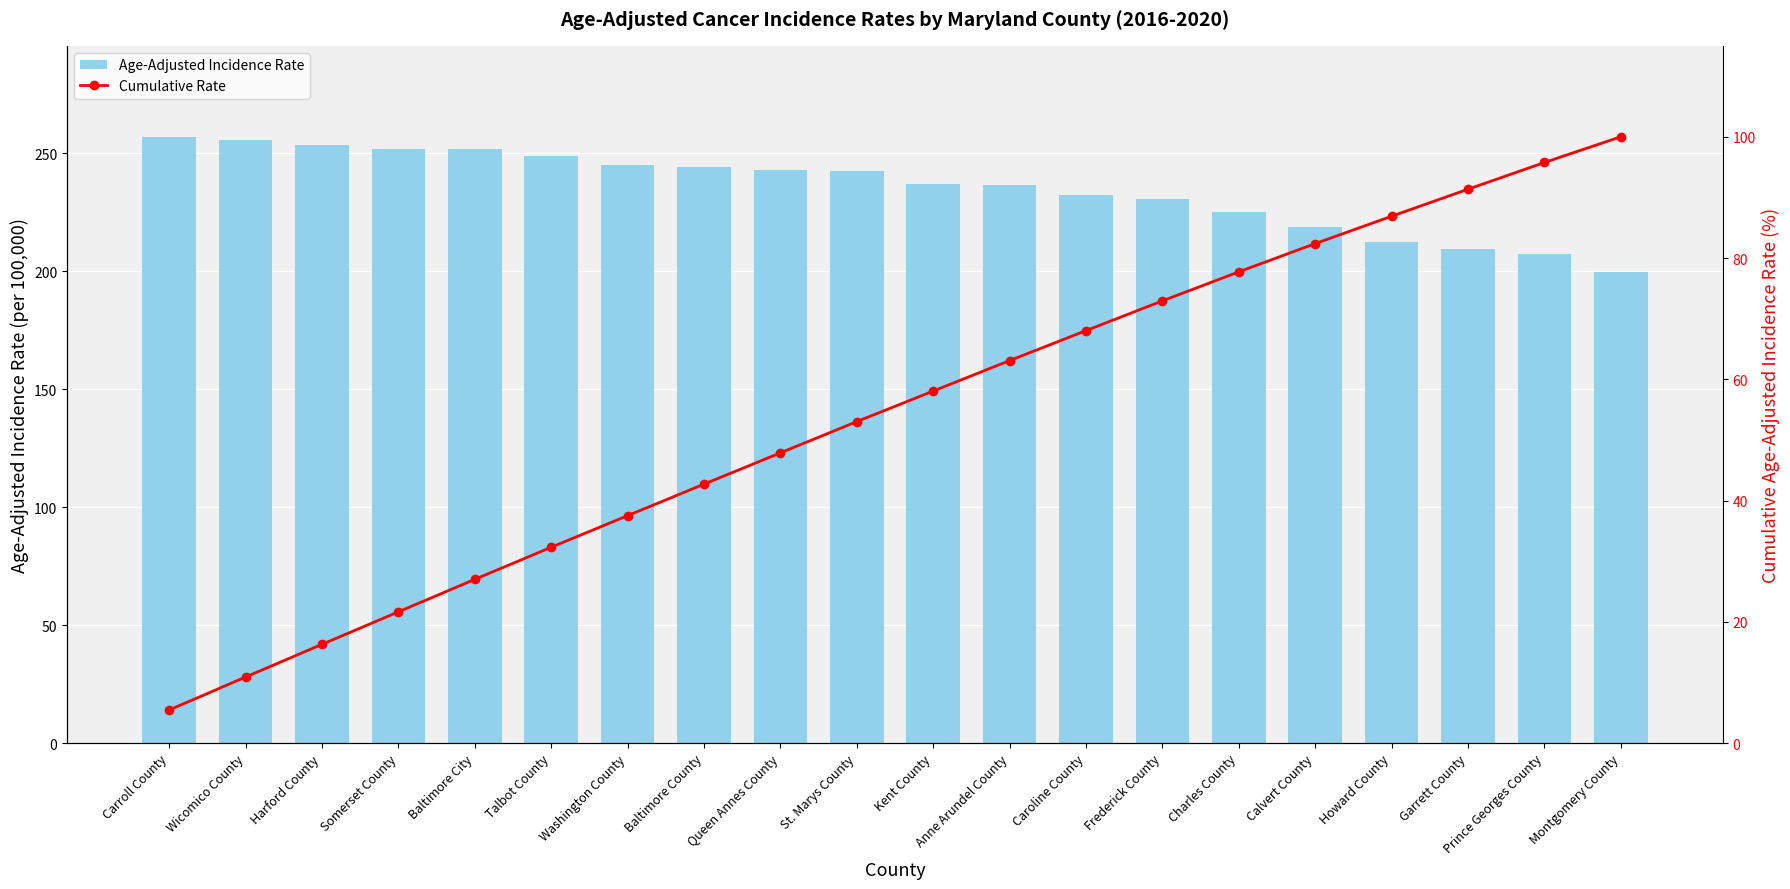

Reading left to right, transcribe all the data shown in this chart.

Age-Adjusted Incidence Rate: Carroll County=257.0	Wicomico County=255.6	Harford County=253.3	Somerset County=252.0	Baltimore City=252.0	Talbot County=248.8	Washington County=245.2	Baltimore County=244.2	Queen Annes County=242.7	St. Marys County=242.3	Kent County=236.8	Anne Arundel County=236.4	Caroline County=232.3	Frederick County=230.7	Charles County=225.1	Calvert County=218.9	Howard County=212.3	Garrett County=209.5	Prince Georges County=207.1	Montgomery County=199.6
Cumulative Rate: Carroll County=5.5	Wicomico County=10.9	Harford County=16.3	Somerset County=21.6	Baltimore City=27.0	Talbot County=32.3	Washington County=37.5	Baltimore County=42.7	Queen Annes County=47.9	St. Marys County=53.0	Kent County=58.1	Anne Arundel County=63.1	Caroline County=68.0	Frederick County=72.9	Charles County=77.7	Calvert County=82.4	Howard County=86.9	Garrett County=91.4	Prince Georges County=95.8	Montgomery County=100.0